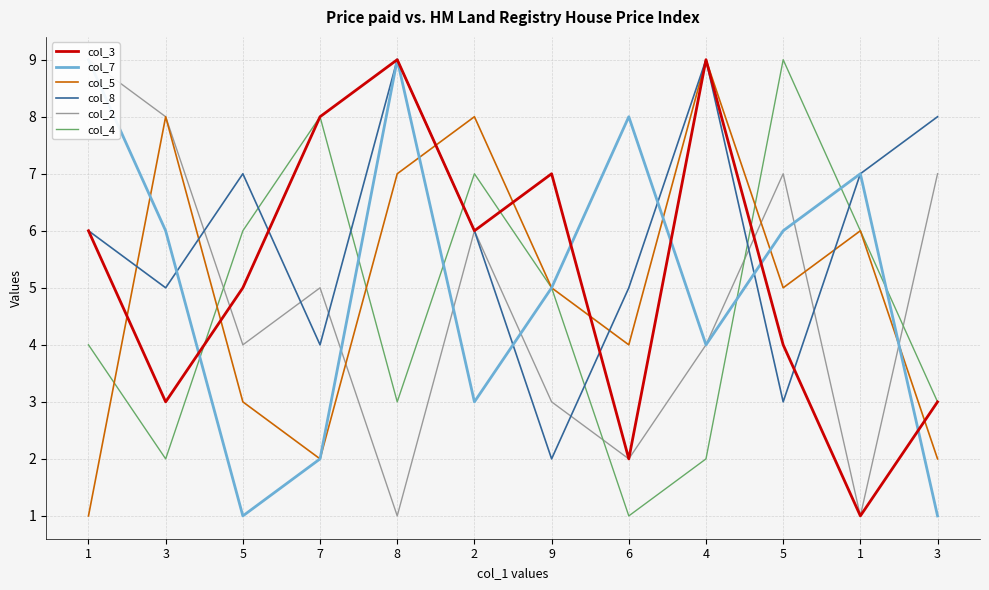

How many interior local valleys does the col_4 series have?

3